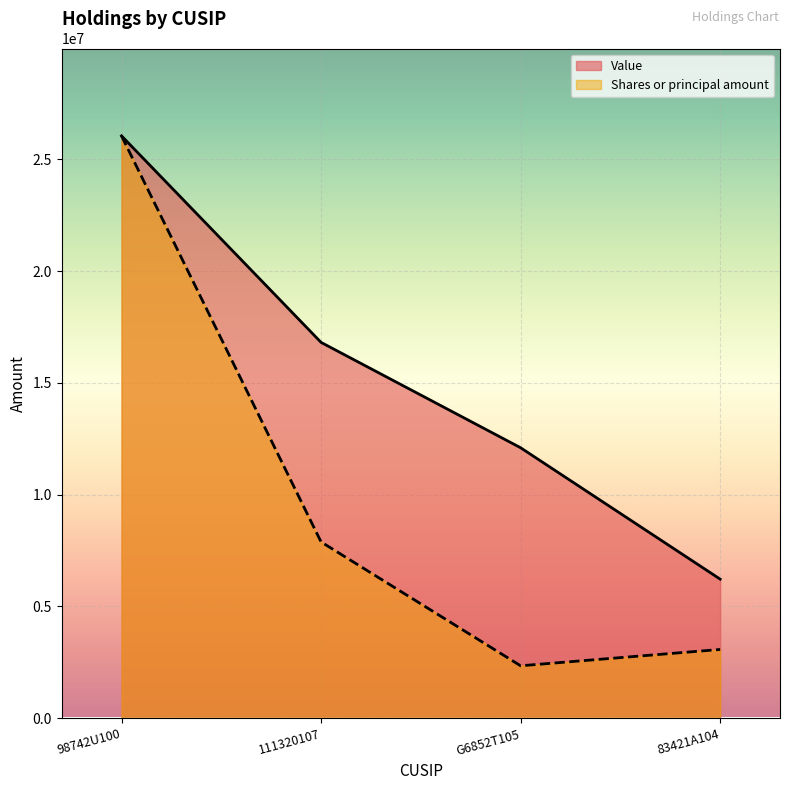

What are all the series names shown in the legend?

Value, Shares or principal amount